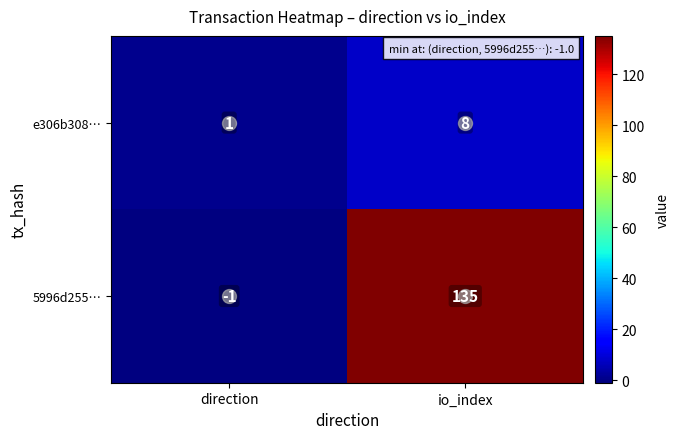

Between direction and io_index, which series saw the biggest shift?

5996d255…